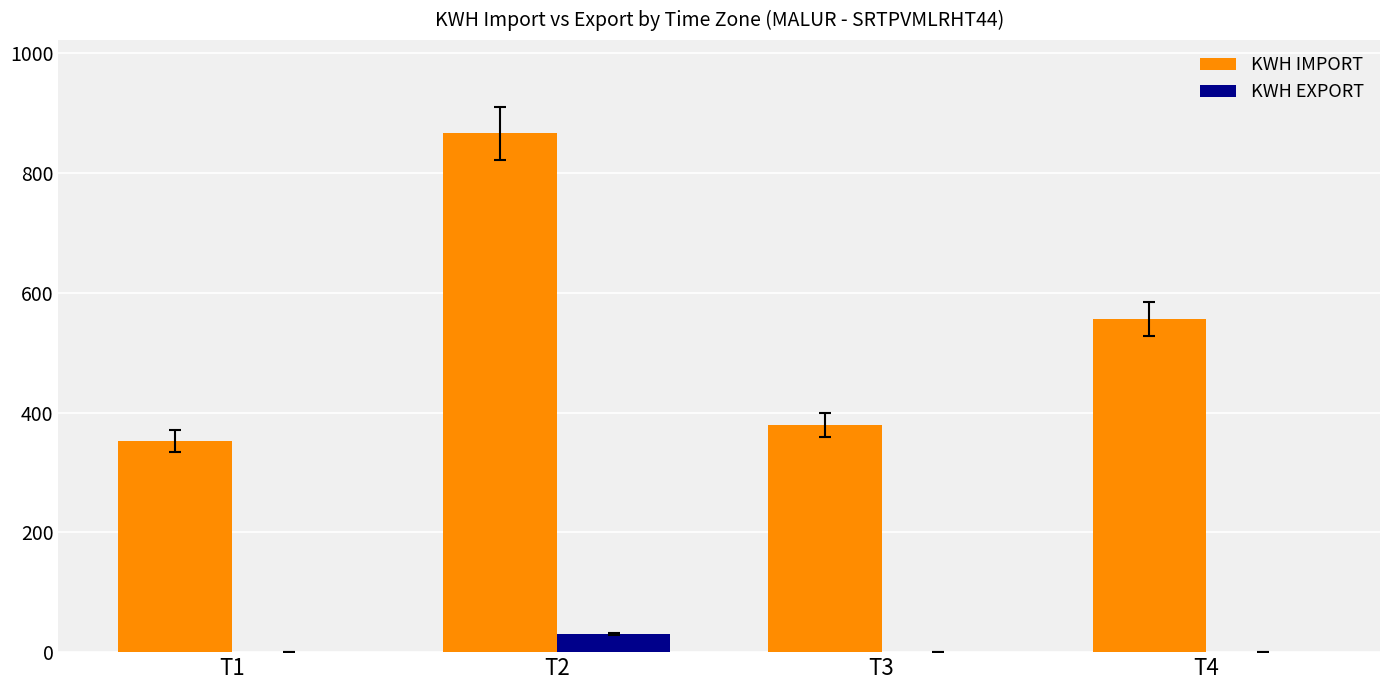

Reading right to left, extract all data points from this chart.

KWH IMPORT: 556.5	379.3	866.5	352.7
KWH EXPORT: 0.0	0.0	30.3	0.0